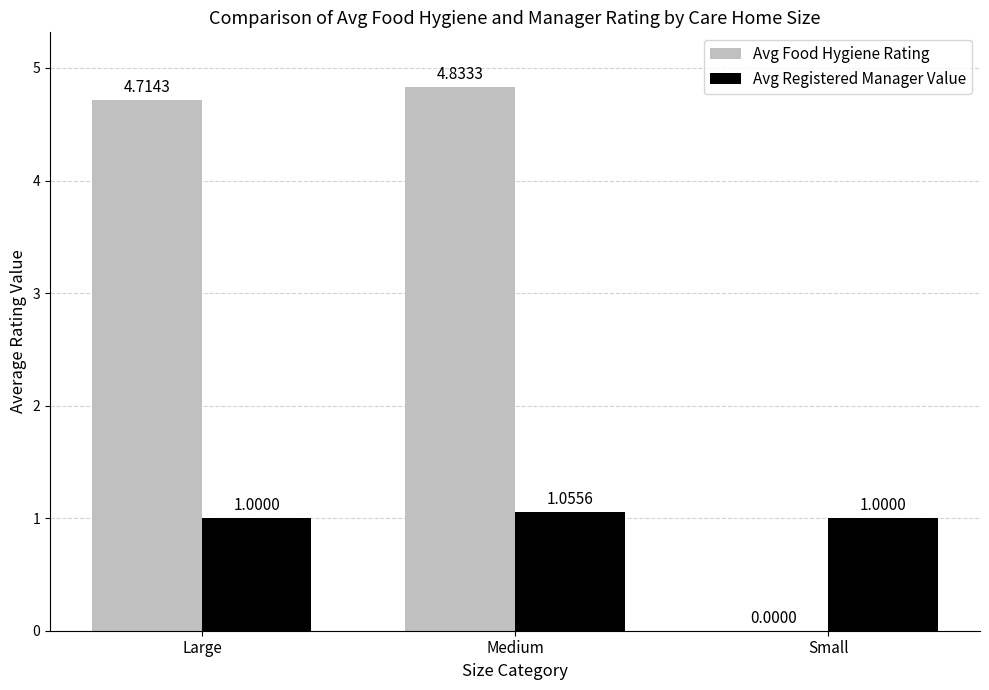

What is the sum of all Avg Registered Manager Value values?

3.1